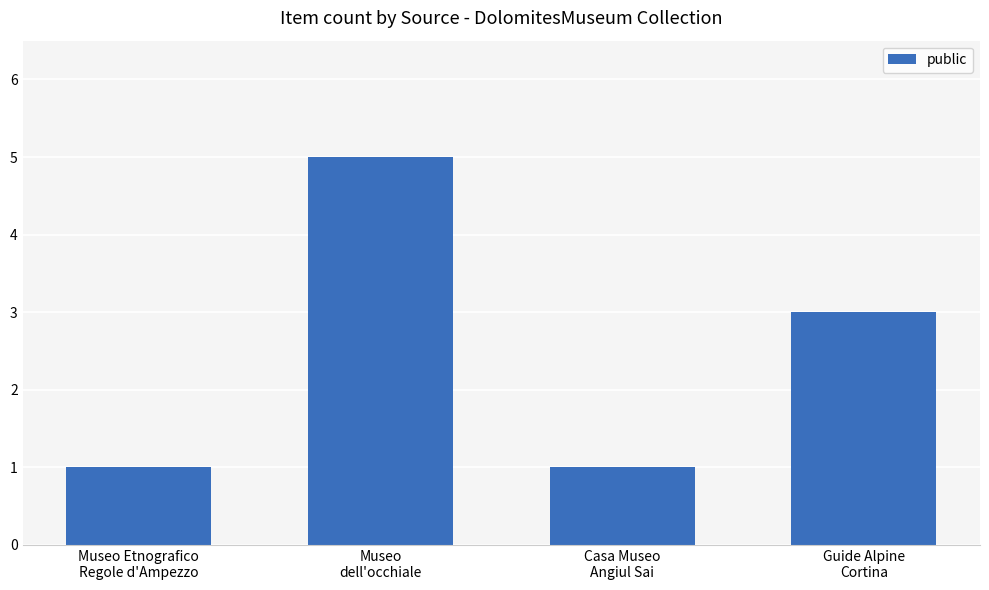

Does the chart contain any negative values?

No